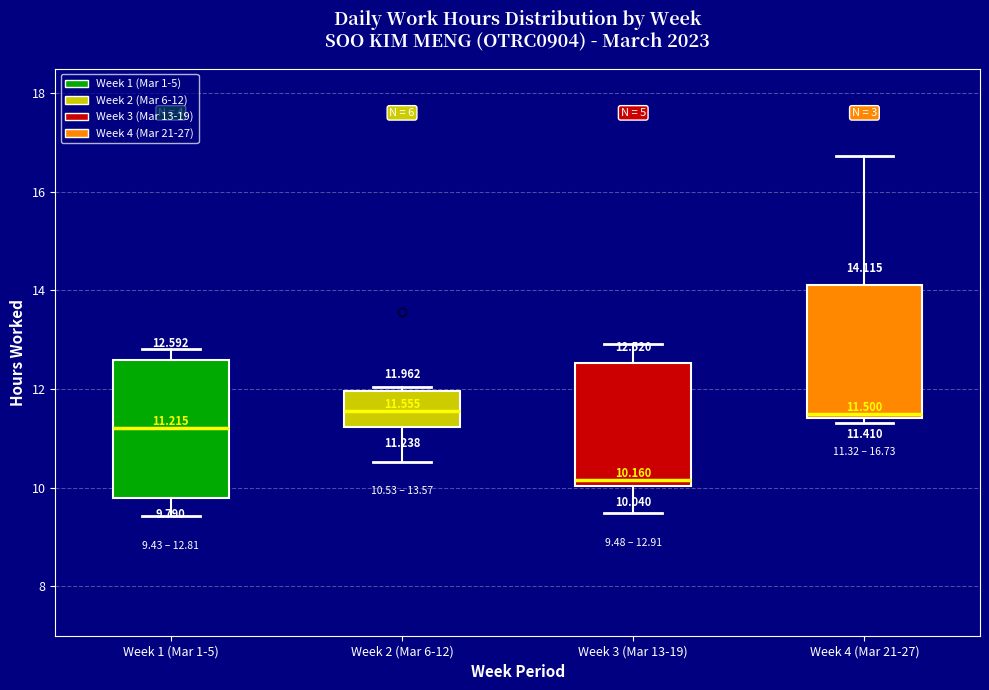

Which box's median line is the lowest?

Week 3 (Mar 13-19)